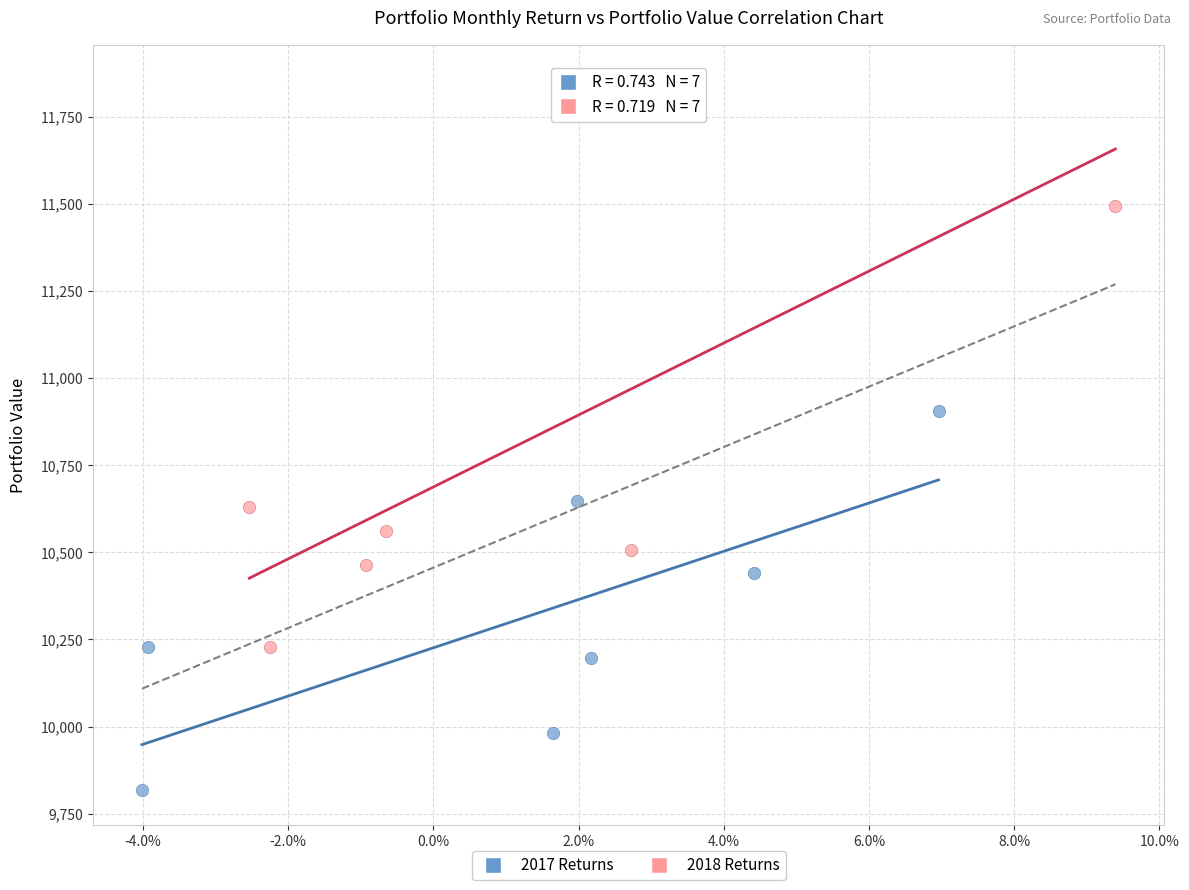

Which series has the largest Y range (max minus min)?

2018 Returns